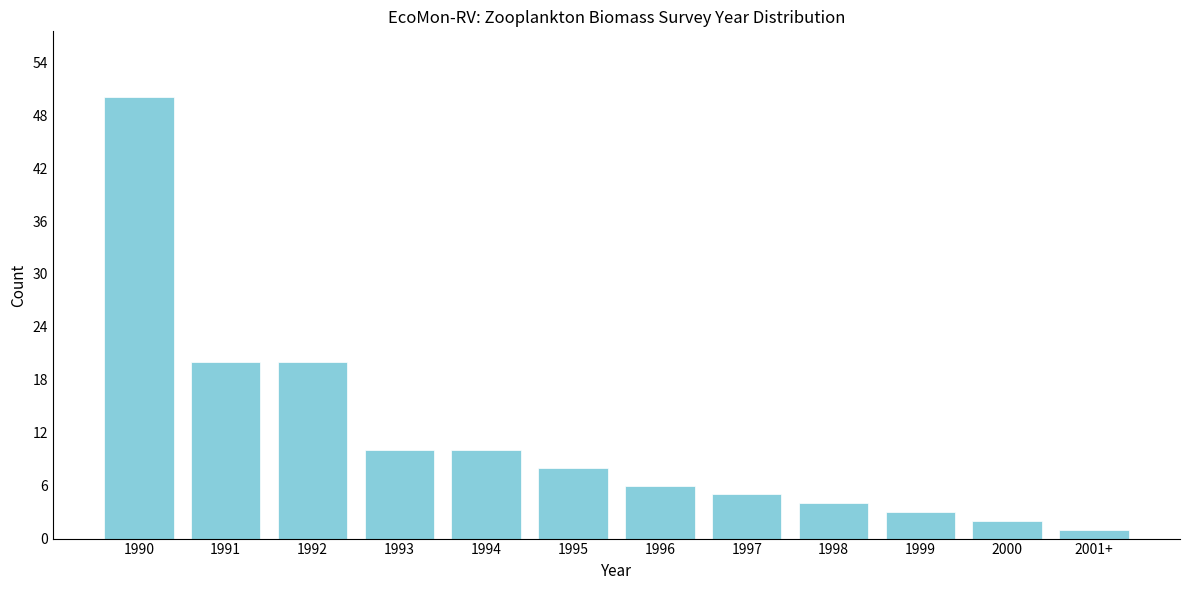

Reading left to right, what are all the values shown in this chart?

1990=50	1991=20	1992=20	1993=10	1994=10	1995=8	1996=6	1997=5	1998=4	1999=3	2000=2	2001+=1